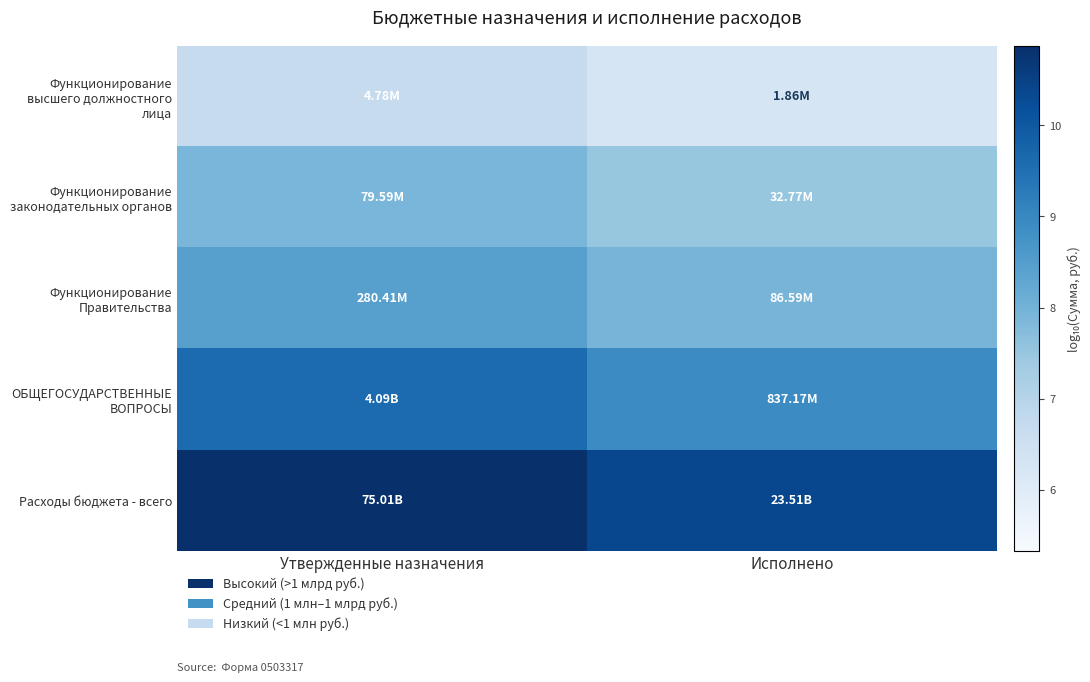

At which category is the sum across all series the highest?

Утвержденные назначения